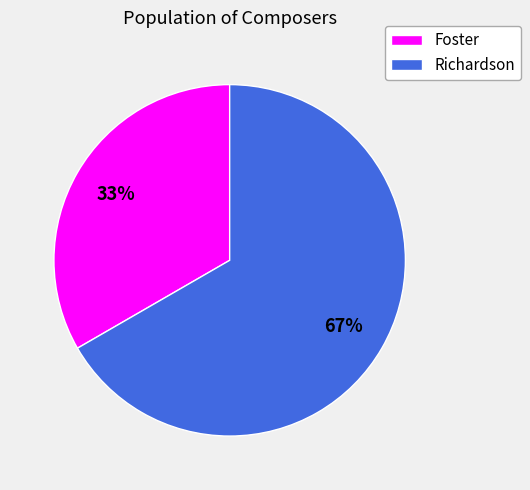

How many segments does this pie chart have?

2